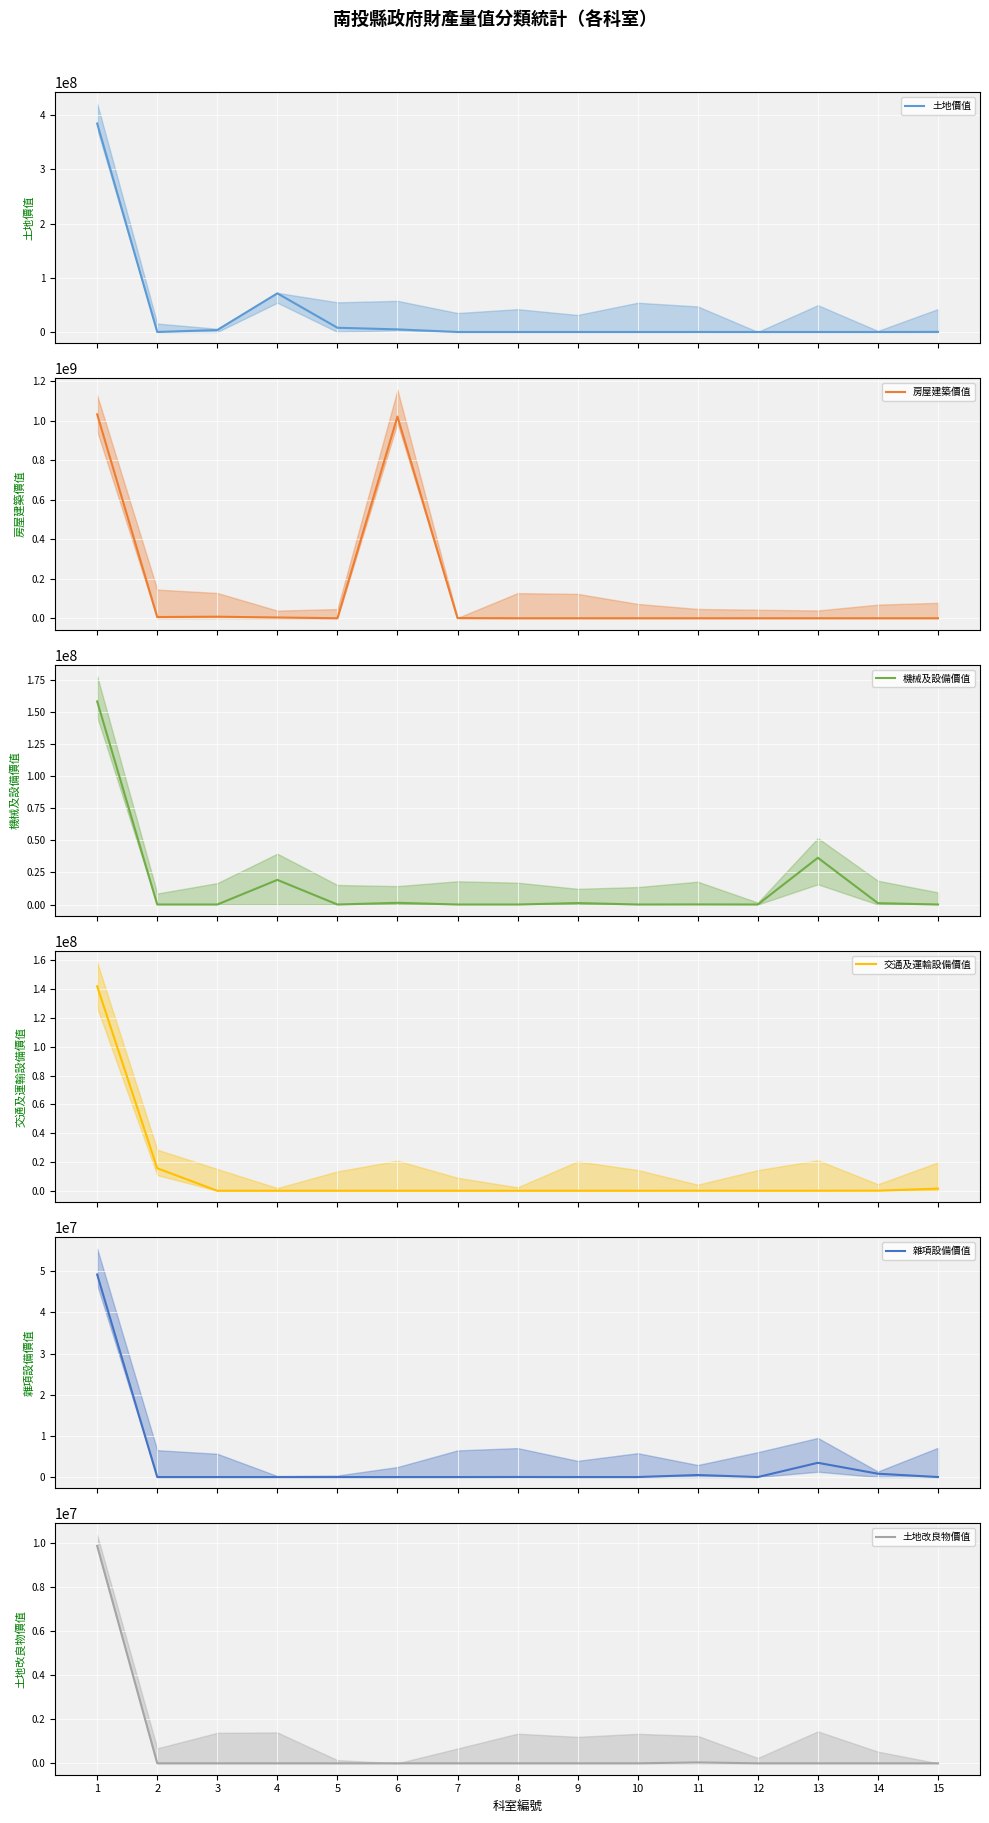

Reading right to left, extract all data points from this chart.

土地價值: 167064	0	0	15810	47634	0	0	0	0	4788309	7798546	71316647	3583296	0	384820304
房屋建築價值: 0	0	0	0	69350	76000	0	0	990708	1021929732	0	3829783	7832025	6161000	1032999920
機械及設備價值: 0	1057835	36403743	0	62000	0	1138000	0	0	1316680	0	19180100	0	0	158224163
交通及運輸設備價值: 1489563	59000	14700	0	30000	0	0	0	0	0	0	0	0	15626500	141940367
雜項設備價值: 0	810366	3460355	0	491800	0	0	15810	0	0	0	0	0	0	49232095
土地改良物價值: 0	0	0	0	39730	0	0	0	0	0	0	0	0	0	9872585